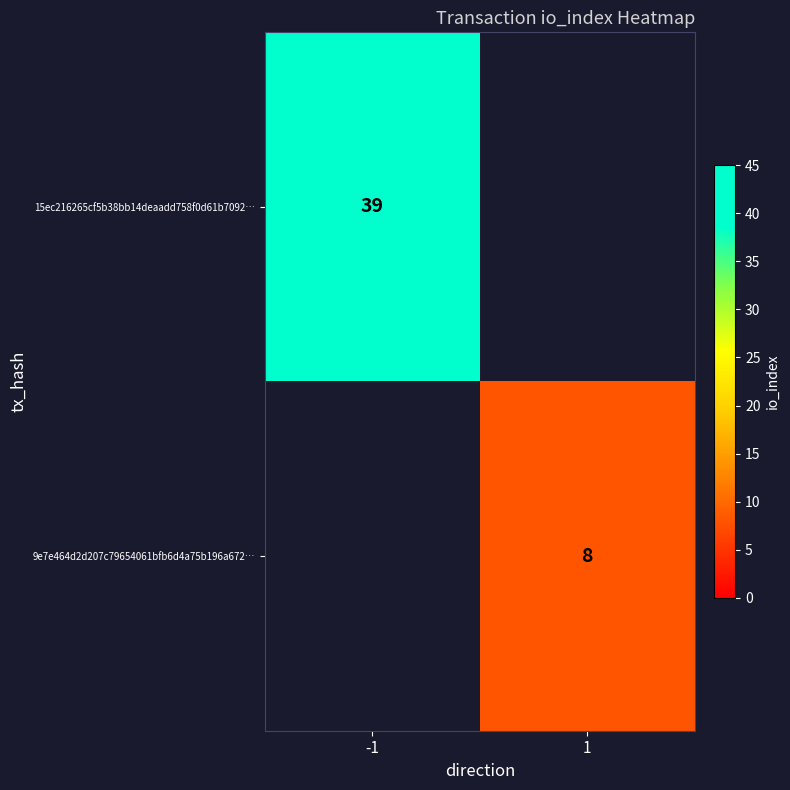

The value of 9e7e464d2d207c79654061bfb6d4a75b196a672… at 1 is 11.4. True or false?

False